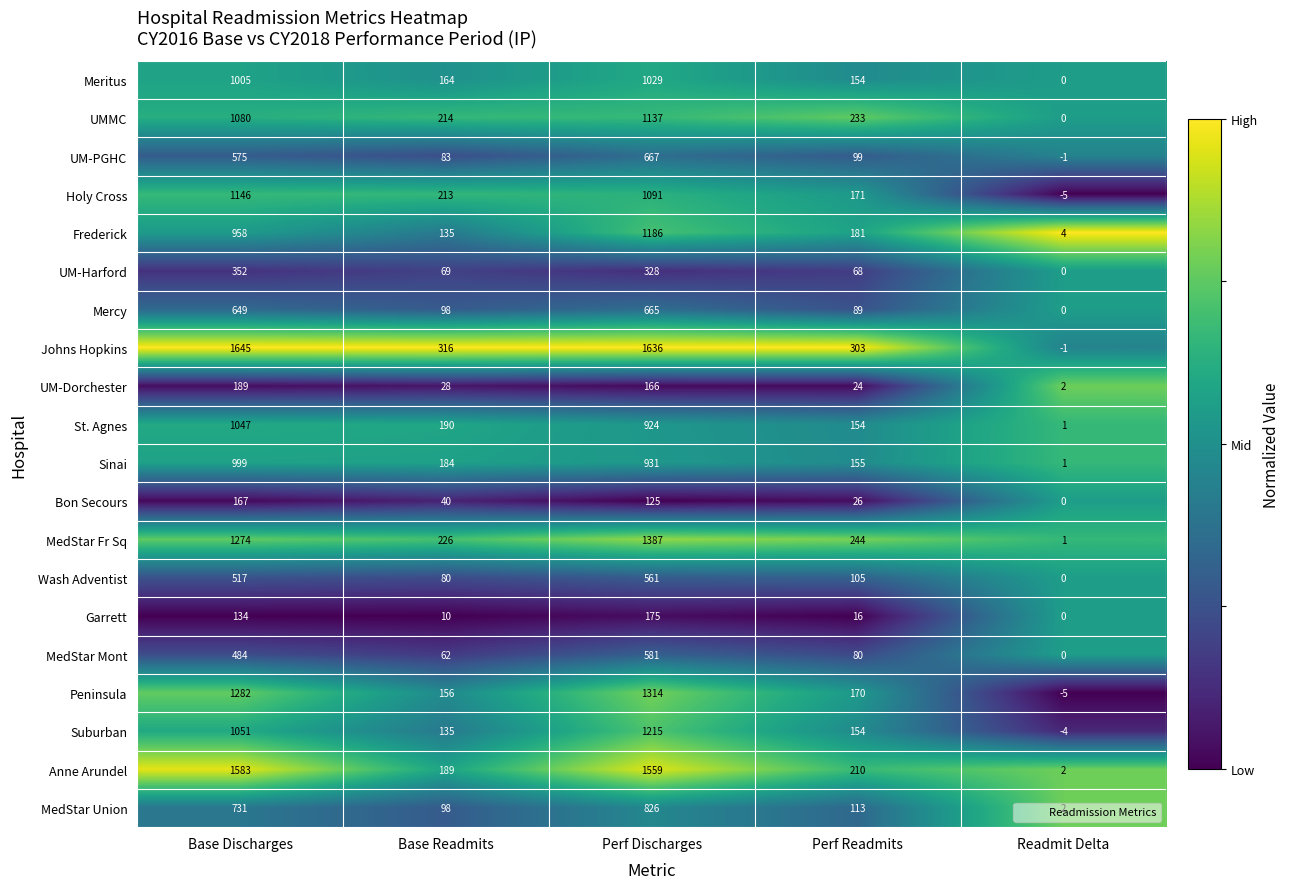

What is the difference between the highest and lowest values at Base Discharges?

1511